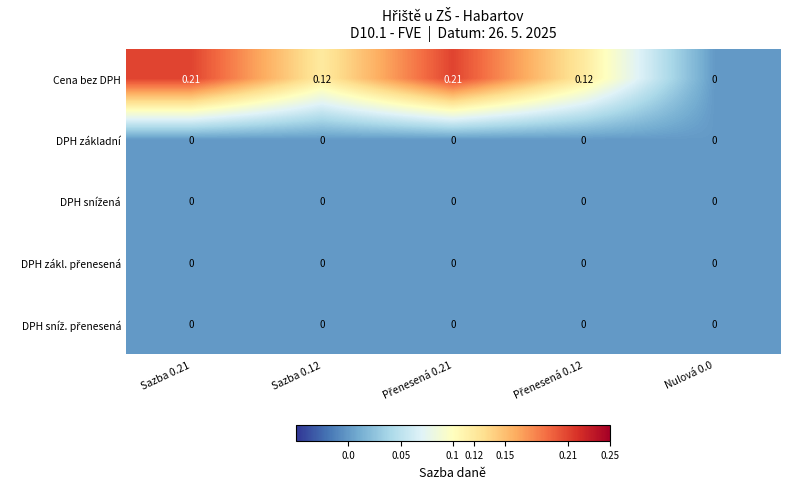

Which series has the largest total across all categories?

Cena bez DPH